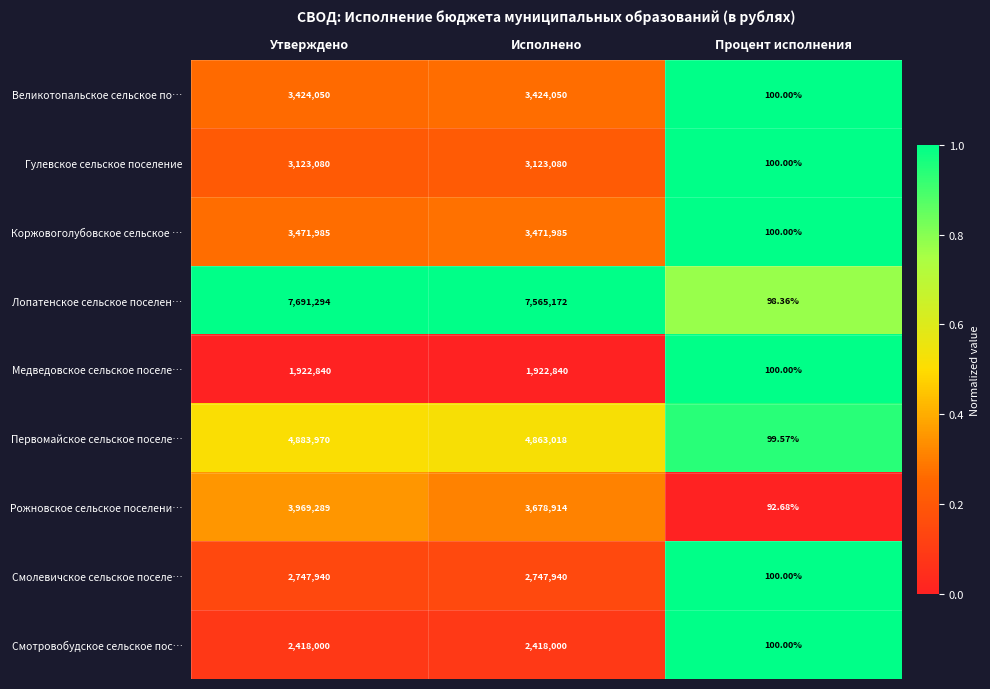

Rank the series at Исполнено from lowest to highest value.

Медведовское сельское поселе…, Смотровобудское сельское пос…, Смолевичское сельское поселе…, Гулевское сельское поселение, Великотопальское сельское по…, Коржовоголубовское сельское …, Рожновское сельское поселени…, Первомайское сельское поселе…, Лопатенское сельское поселен…